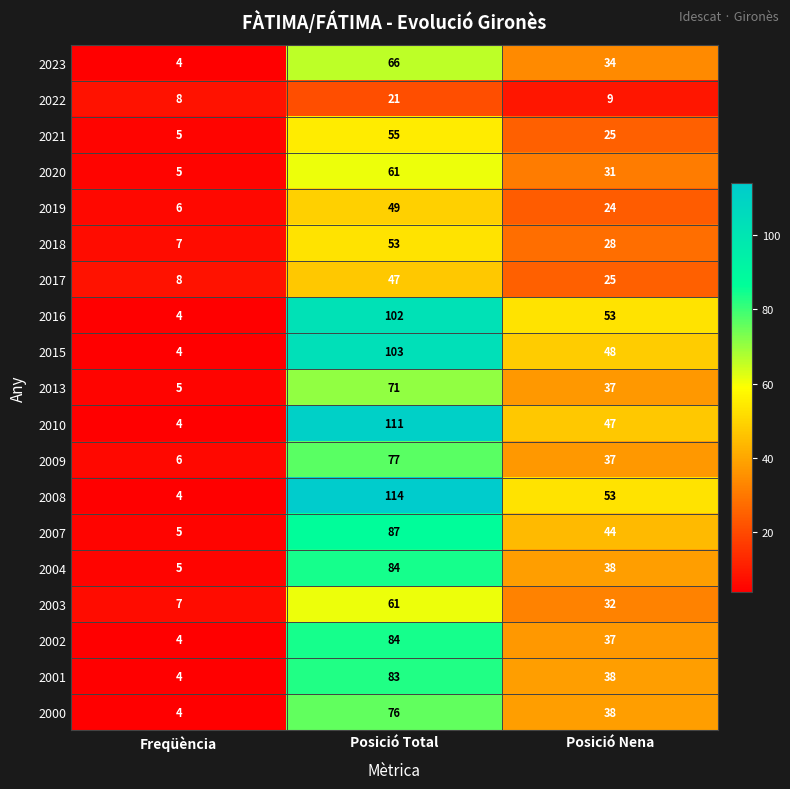

What is the sum of all 2001 values?

125